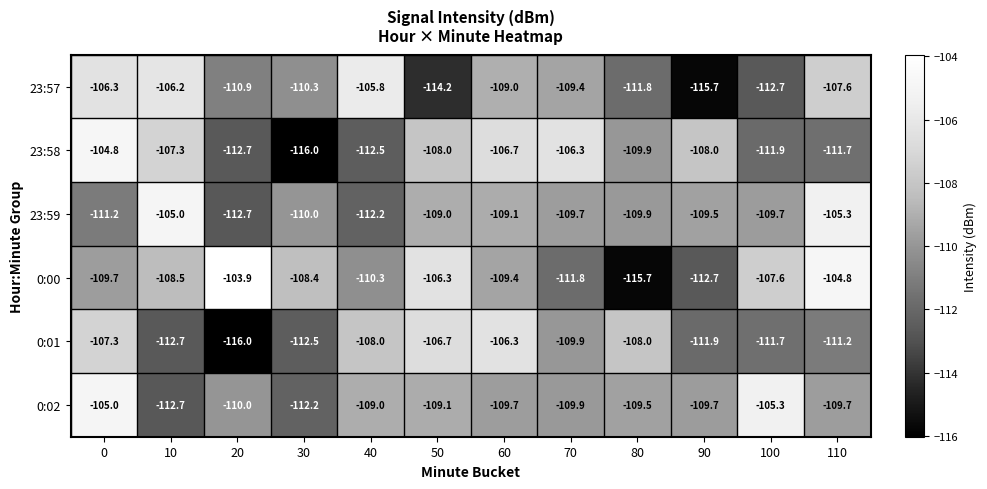

What is the difference between the maximum and minimum values in the 0:01 series?

9.7